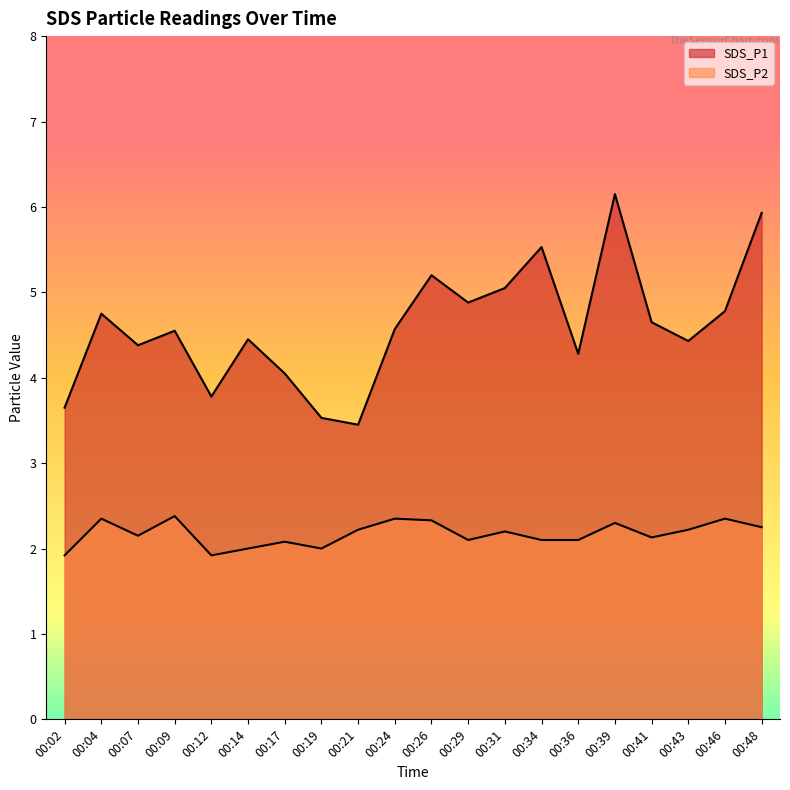

What are all the series names shown in the legend?

SDS_P1, SDS_P2